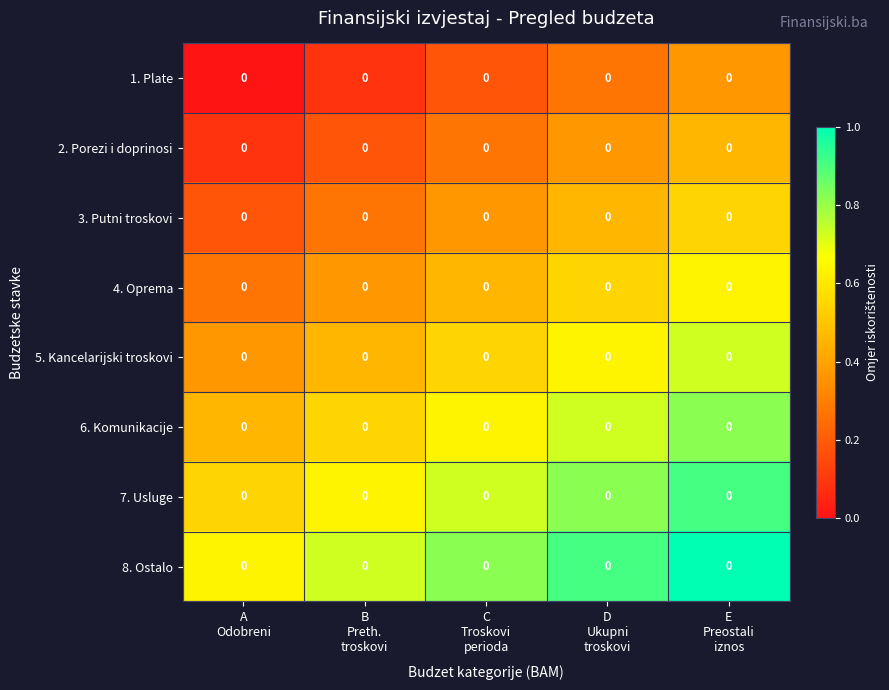

Which has a higher value, D
Ukupni
troskovi or B
Preth.
troskovi?

D
Ukupni
troskovi